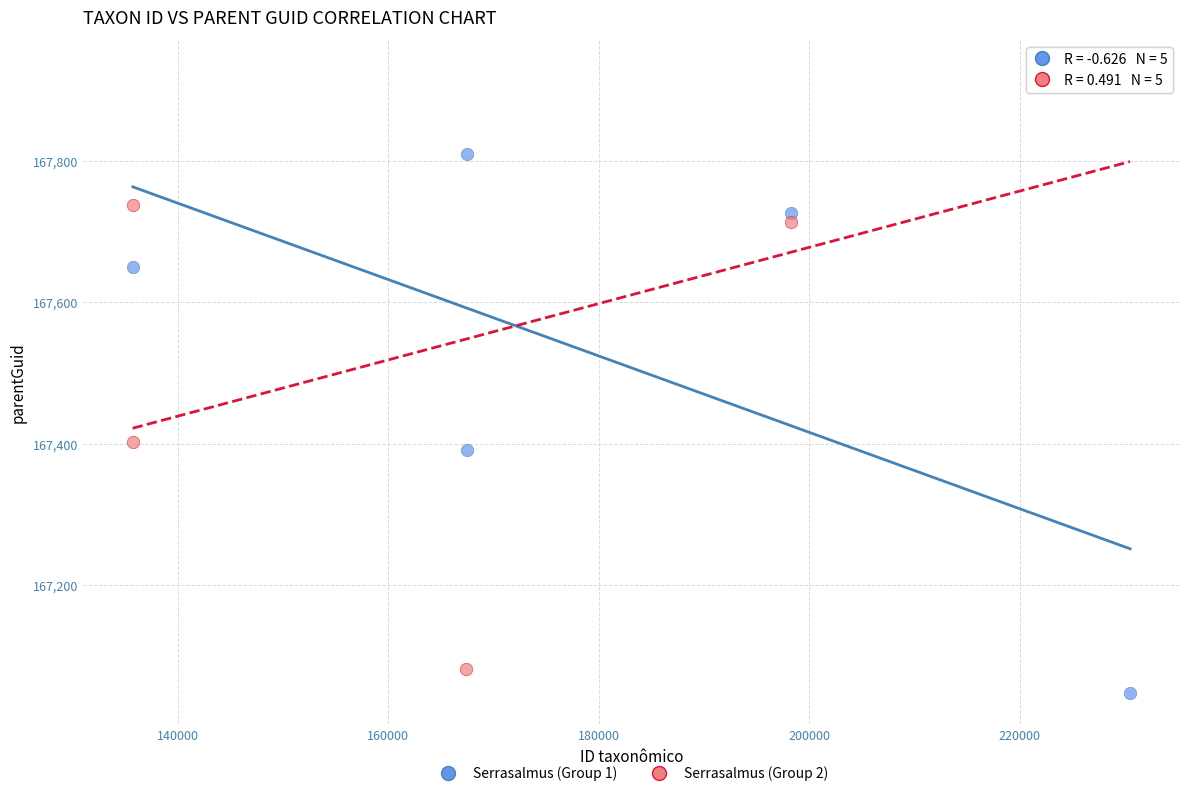

Which series has the largest Y range (max minus min)?

Serrasalmus (Group 2)